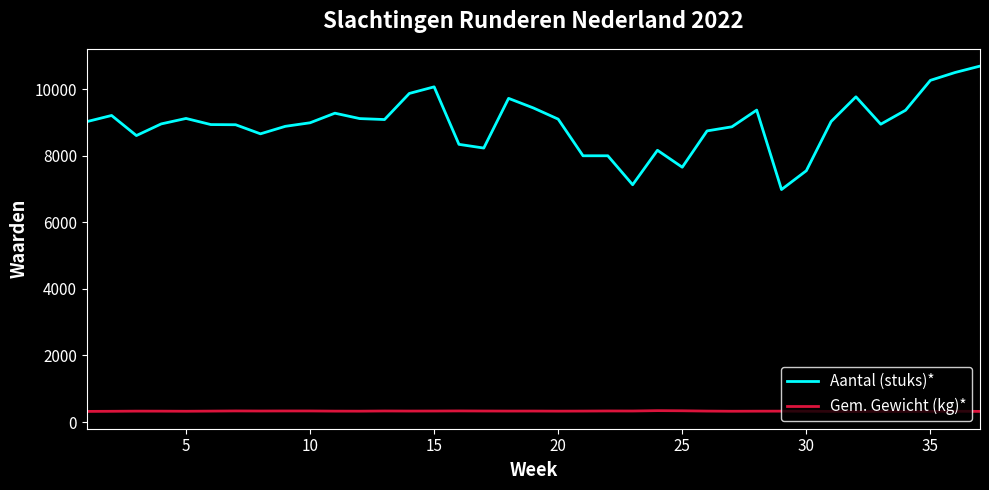

Which series has the largest total across all categories?

Aantal (stuks)*